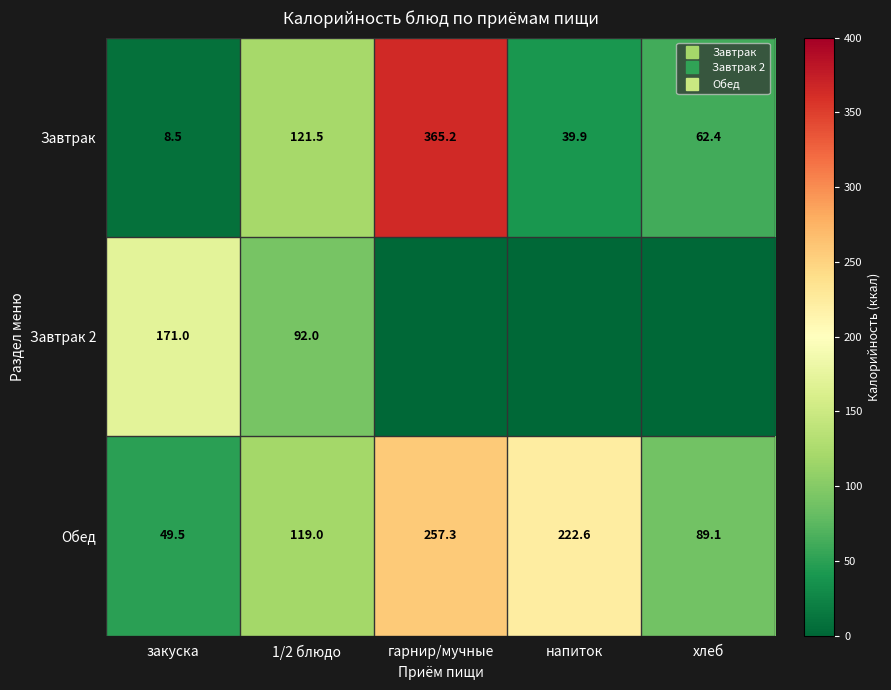

What is the total value across all series at гарнир/мучные?

622.5